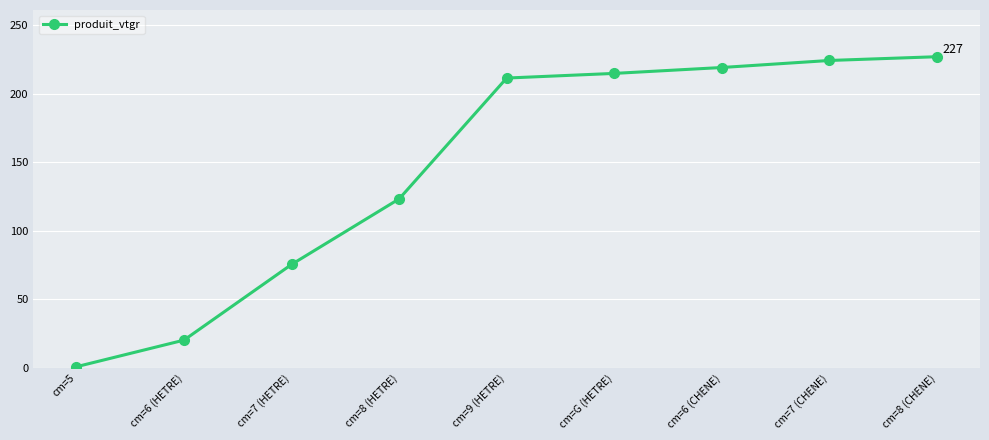

Reading right to left, transcribe all the data shown in this chart.

cm=8 (CHENE)=226.9	cm=7 (CHENE)=224.1	cm=6 (CHENE)=219.0	cm=G (HETRE)=214.7	cm=9 (HETRE)=211.3	cm=8 (HETRE)=123.3	cm=7 (HETRE)=75.5	cm=6 (HETRE)=20.4	cm=5=1.0